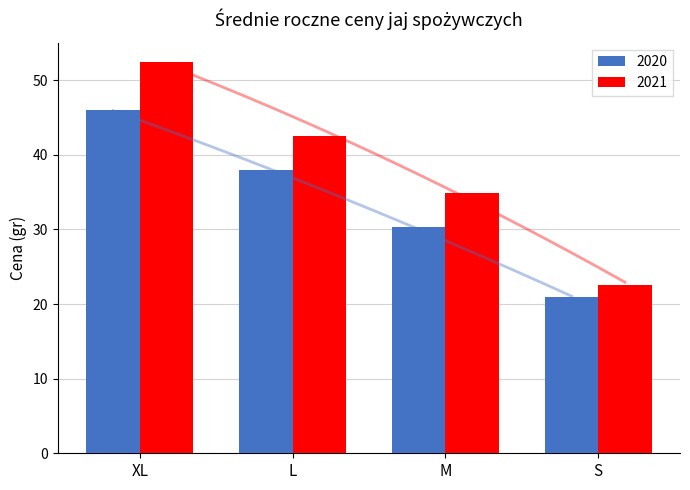

How many categories are shown in the chart?

4